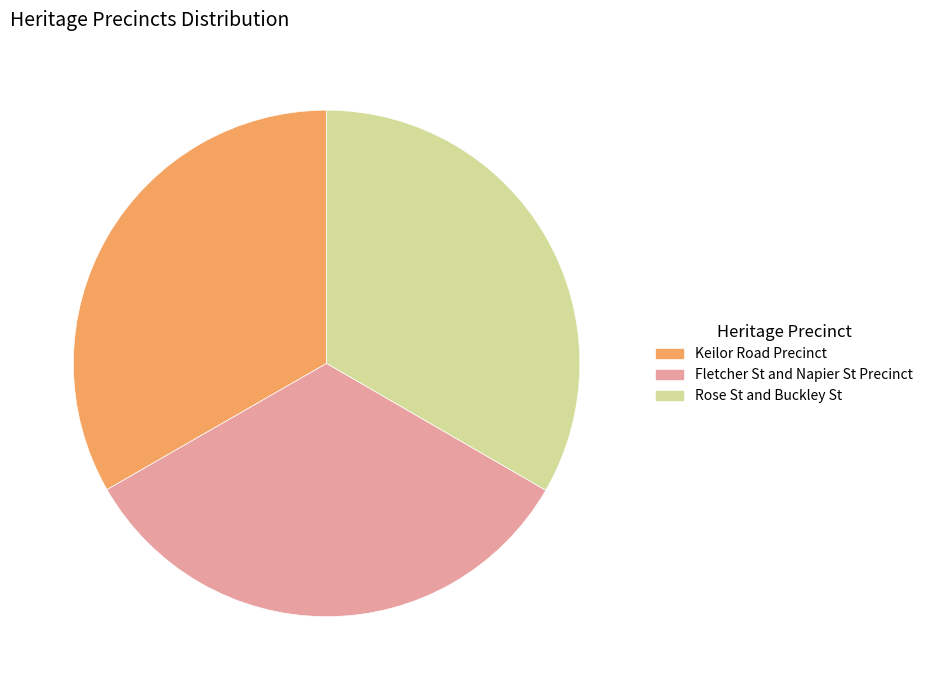

Is Keilor Road Precinct the majority of the pie?

No